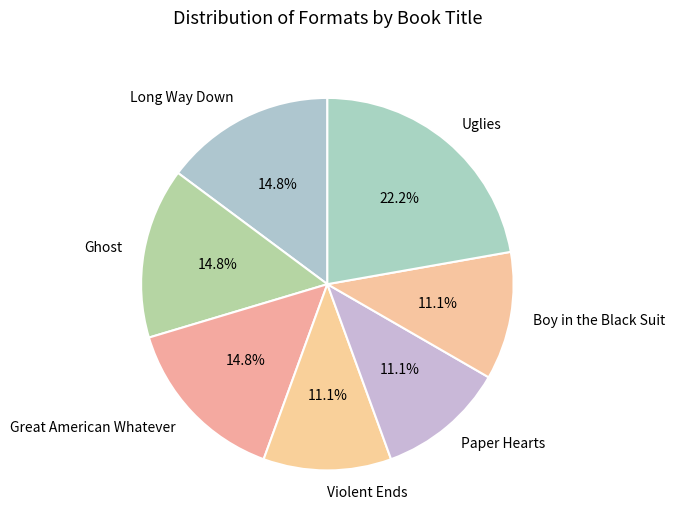

How many segments does this pie chart have?

7